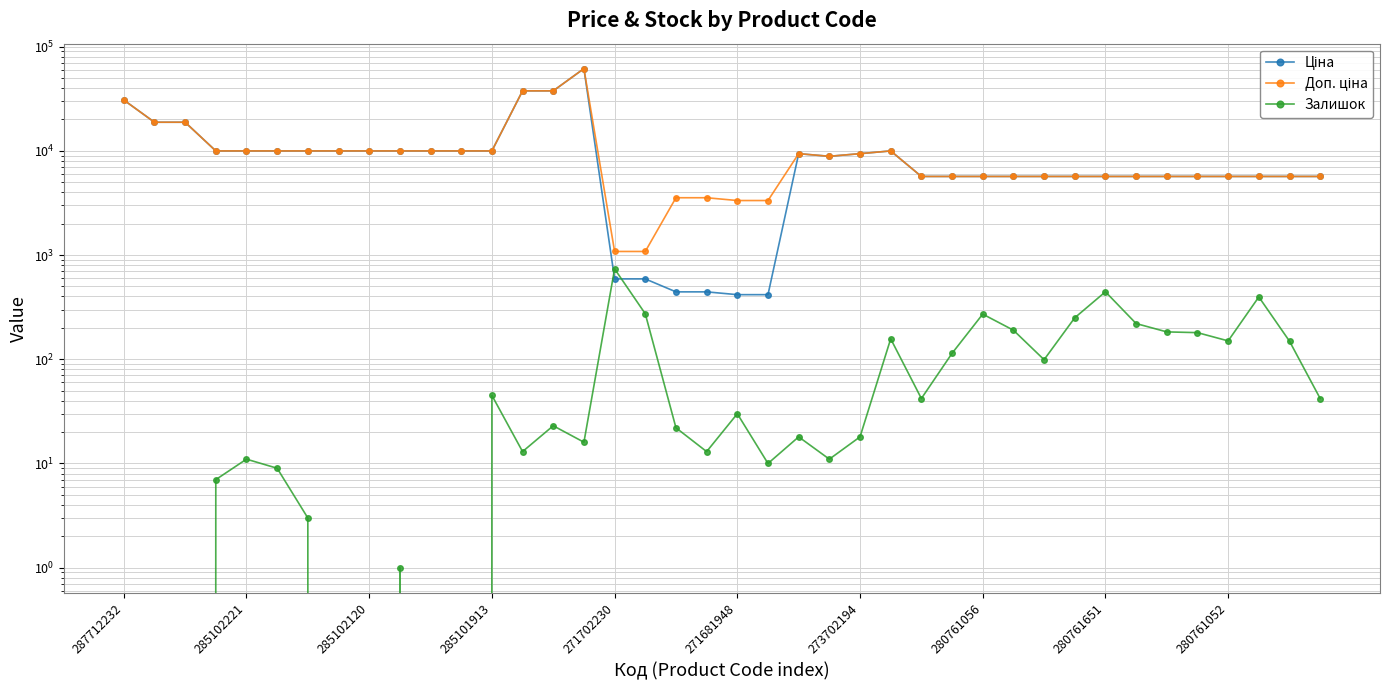

What is the sum of the Залишок values at 26 and 21?

52.0